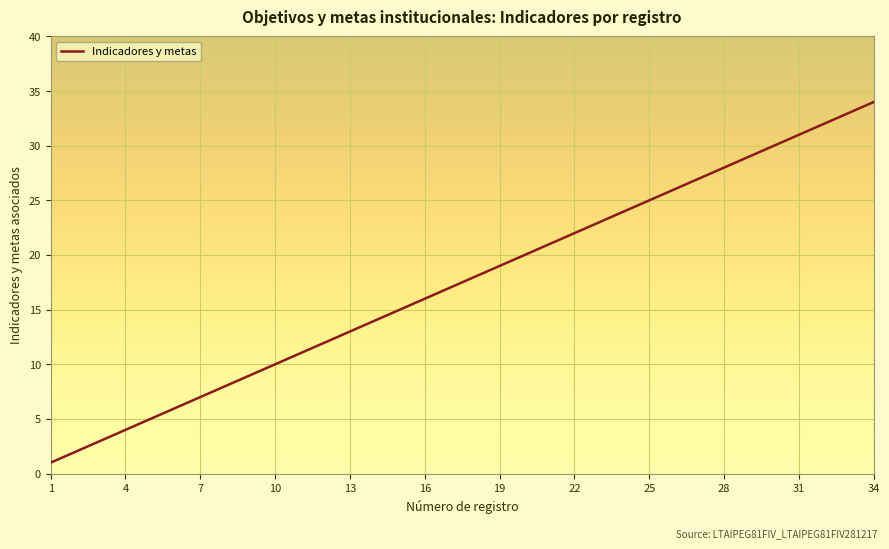

What is the greatest value displayed?

34